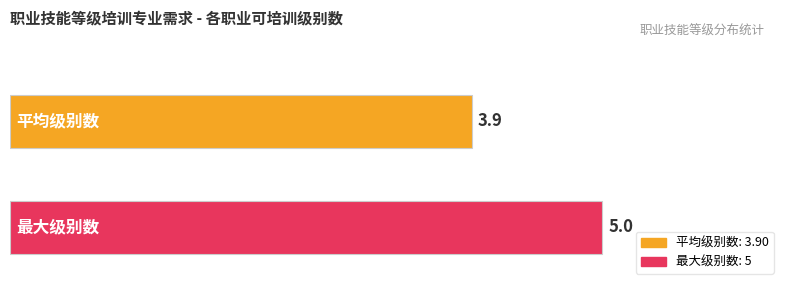

What is the maximum value shown in the chart?

5.0